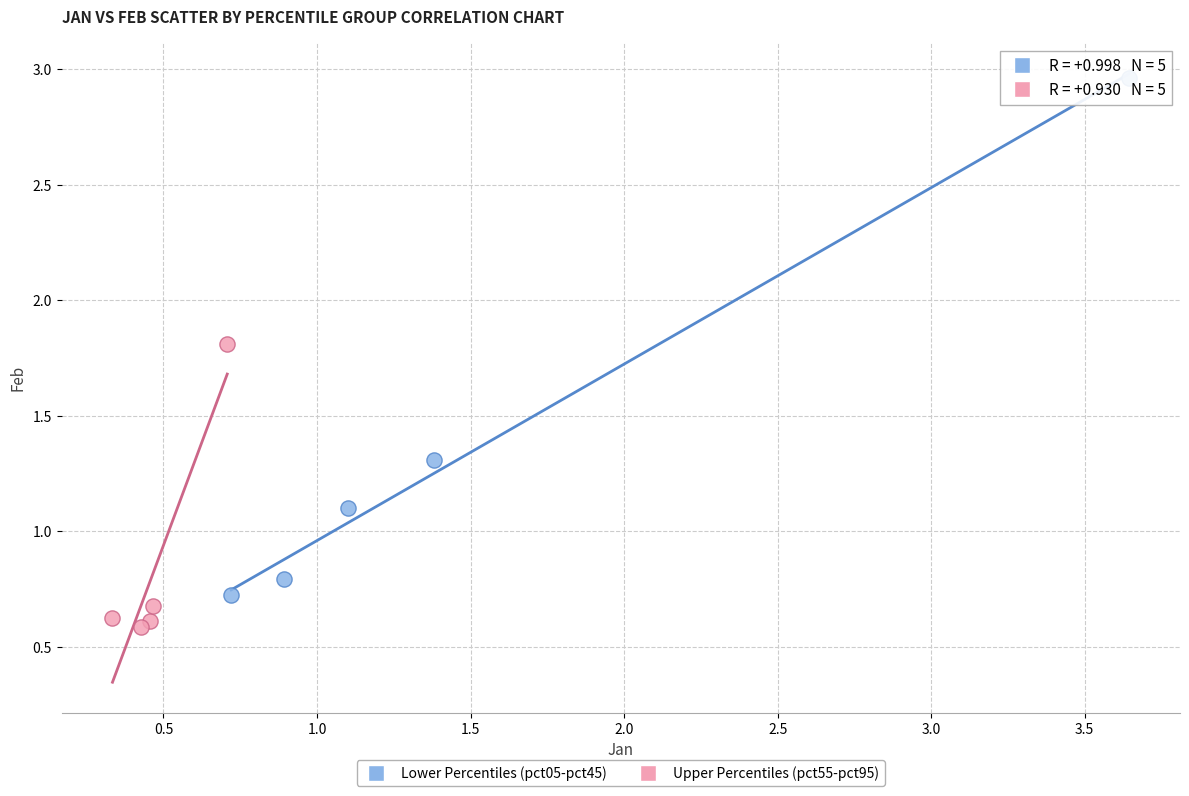

Which series reaches the maximum Y coordinate?

Lower Percentiles (pct05-pct45)